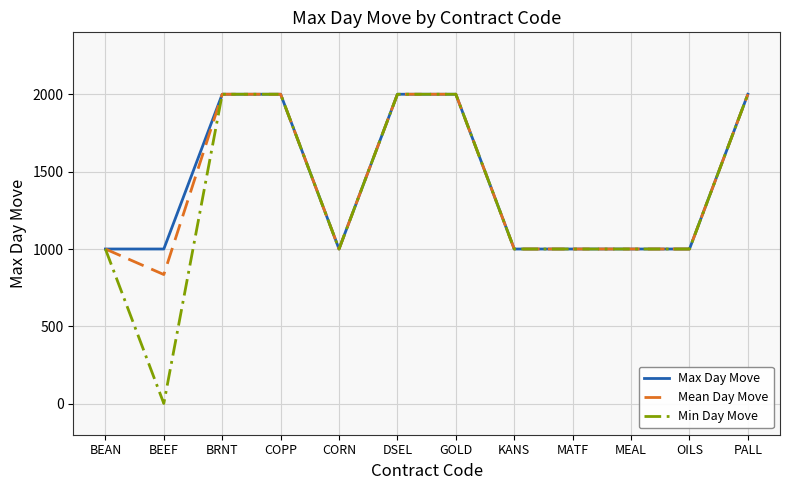

Reading left to right, what are all the values shown in this chart?

Max Day Move: BEAN=1000	BEEF=1000	BRNT=2000	COPP=2000	CORN=1000	DSEL=2000	GOLD=2000	KANS=1000	MATF=1000	MEAL=1000	OILS=1000	PALL=2000
Mean Day Move: BEAN=1000	BEEF=835	BRNT=2000	COPP=2000	CORN=1000	DSEL=2000	GOLD=2000	KANS=1000	MATF=1000	MEAL=1000	OILS=1000	PALL=2000
Min Day Move: BEAN=1000	BEEF=2	BRNT=2000	COPP=2000	CORN=1000	DSEL=2000	GOLD=2000	KANS=1000	MATF=1000	MEAL=1000	OILS=1000	PALL=2000